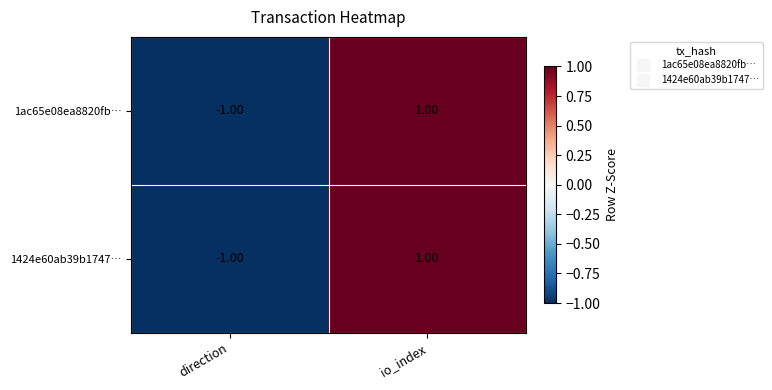

How many values in 1424e60ab39b1747… are below zero?

1